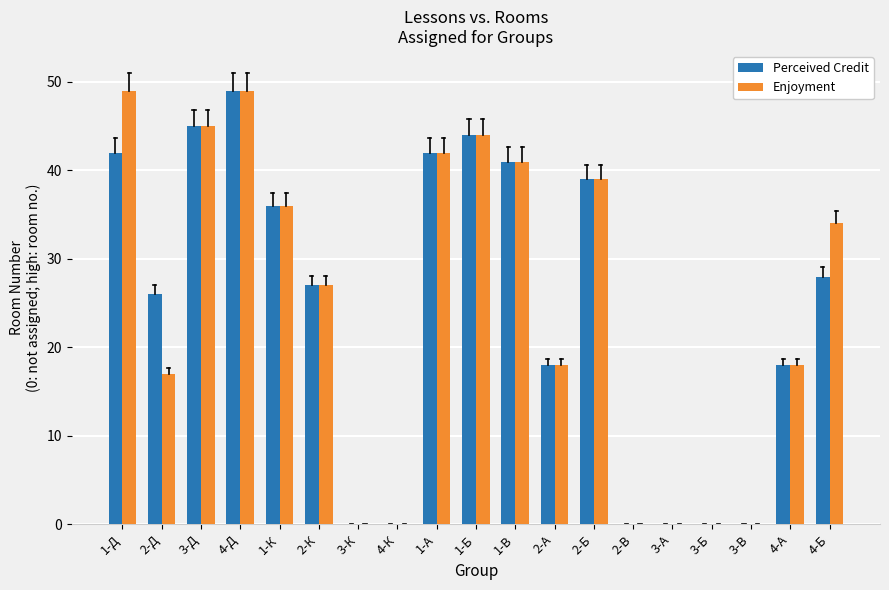

At which category is the sum across all series the highest?

4-Д